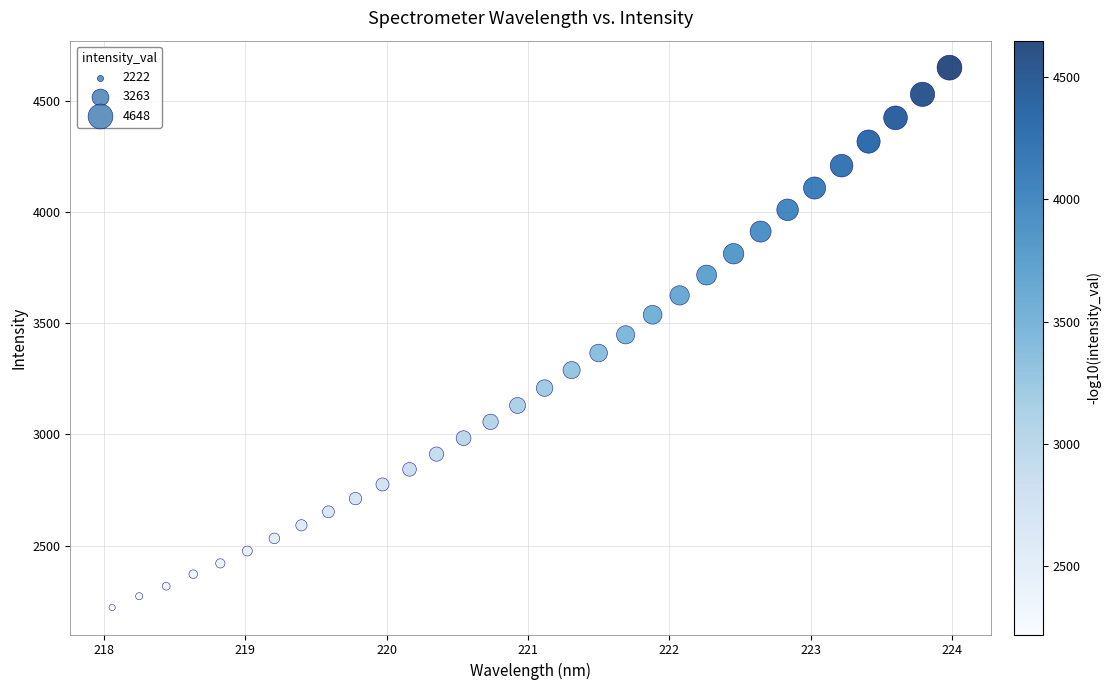

What is the range of X values (max minus min)?

5.9